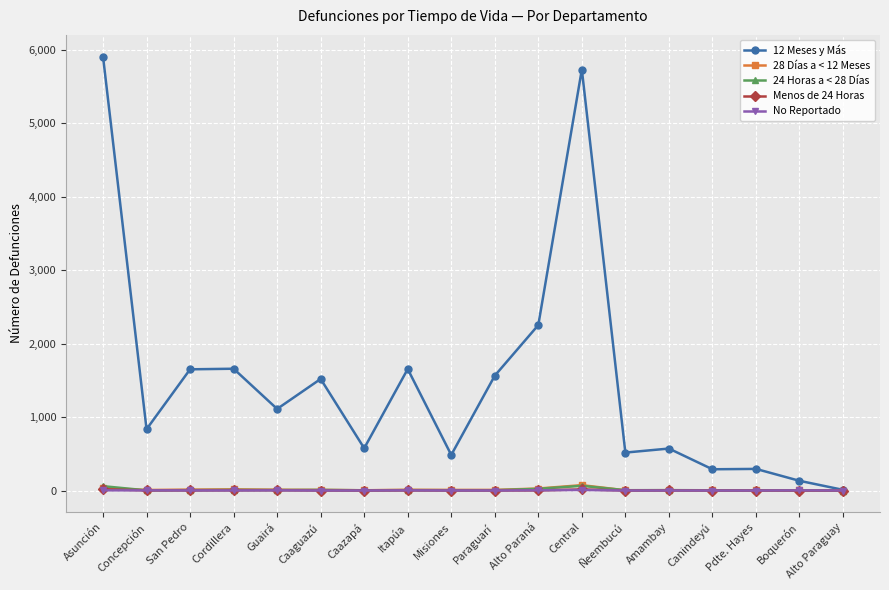

Is the value of No Reportado at Misiones greater than the value of 12 Meses y Más at Boquerón?

No